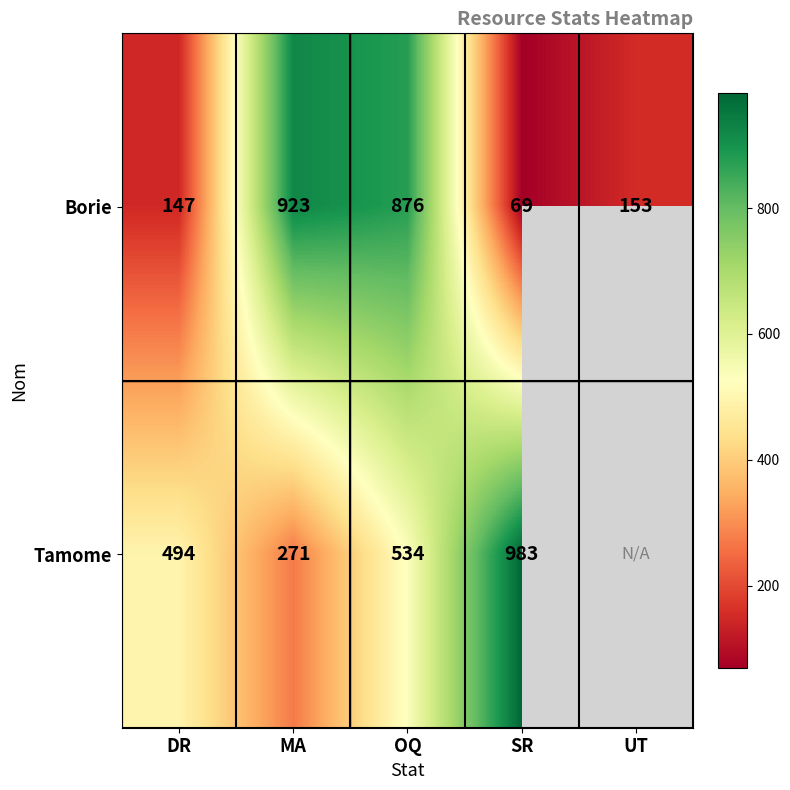

Is it true that Borie equals 41.5 at SR?

False